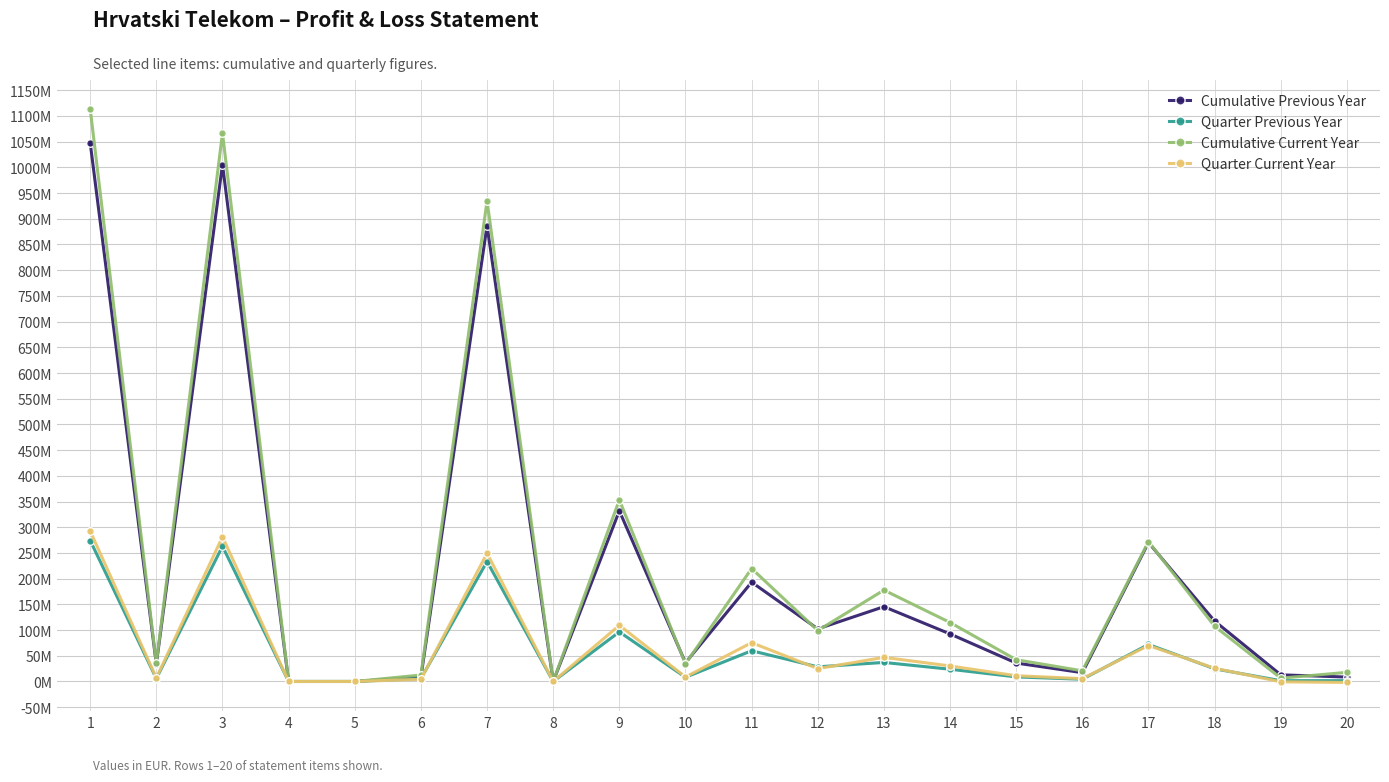

At which category is the sum across all series the highest?

1